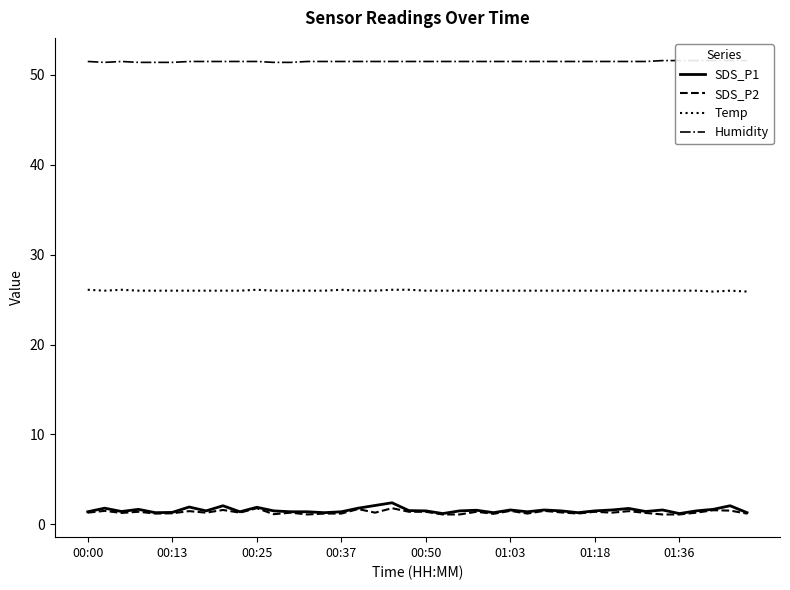

True or false: Temp and SDS_P2 intersect in this chart.

False